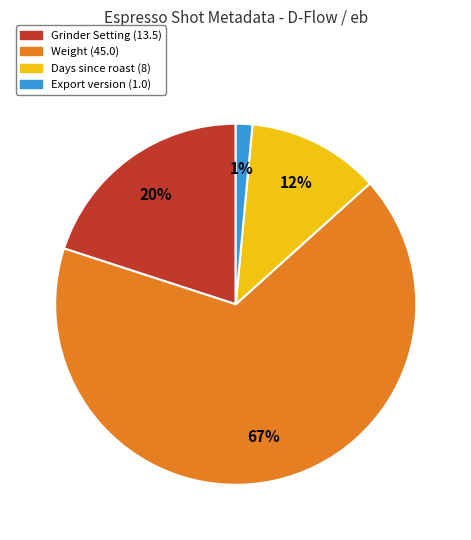

Does any single category account for the majority?

Yes